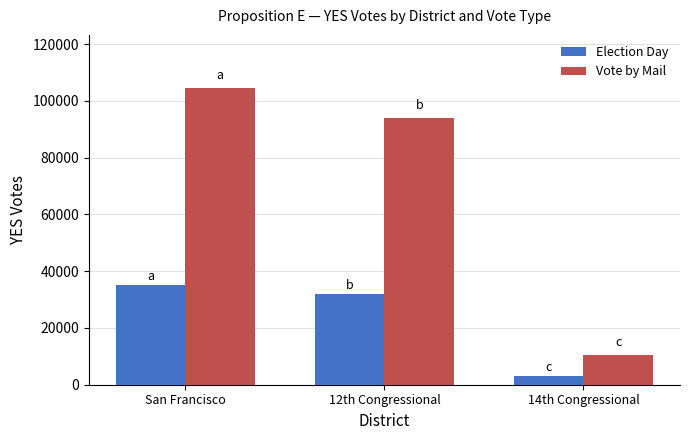

Reading left to right, transcribe all the data shown in this chart.

Election Day: San Francisco=35127	12th Congressional=31999	14th Congressional=3128
Vote by Mail: San Francisco=104445	12th Congressional=93852	14th Congressional=10593